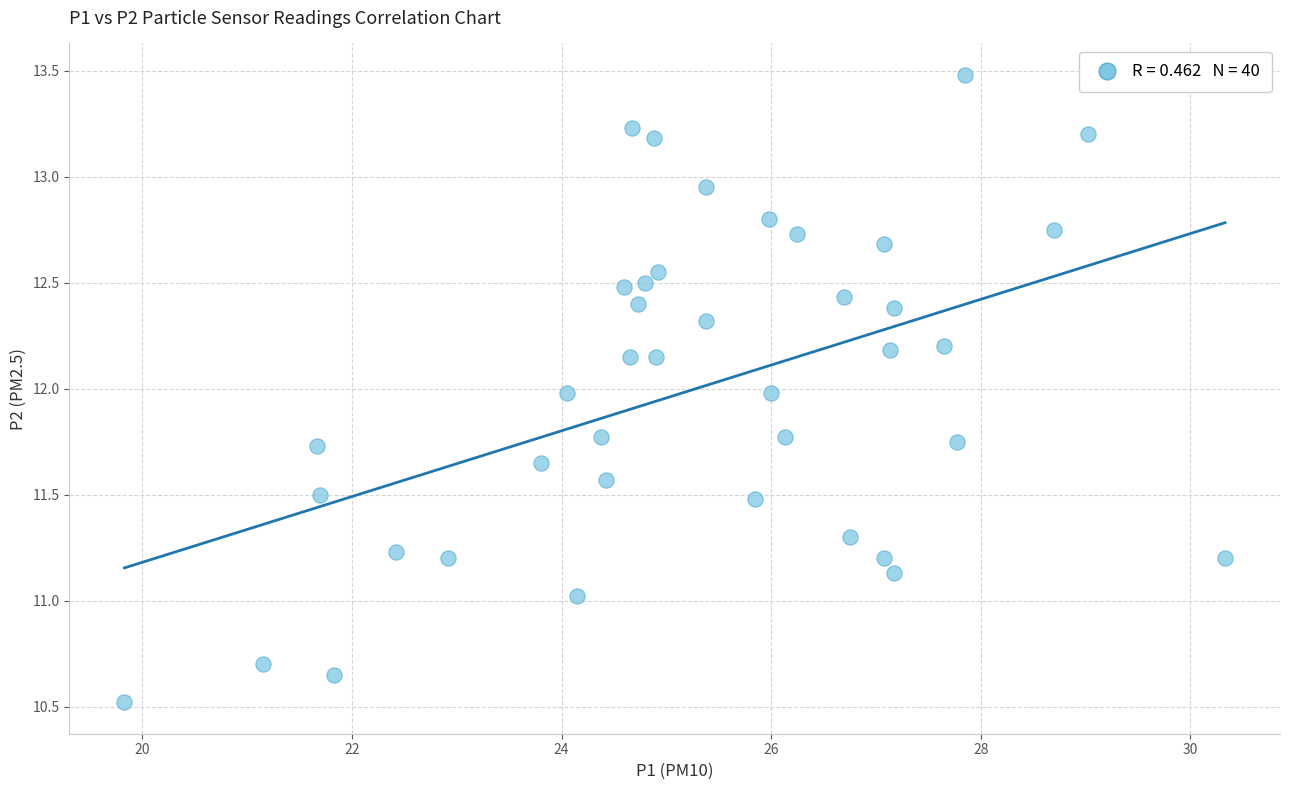

What is the range of X values (max minus min)?

10.5